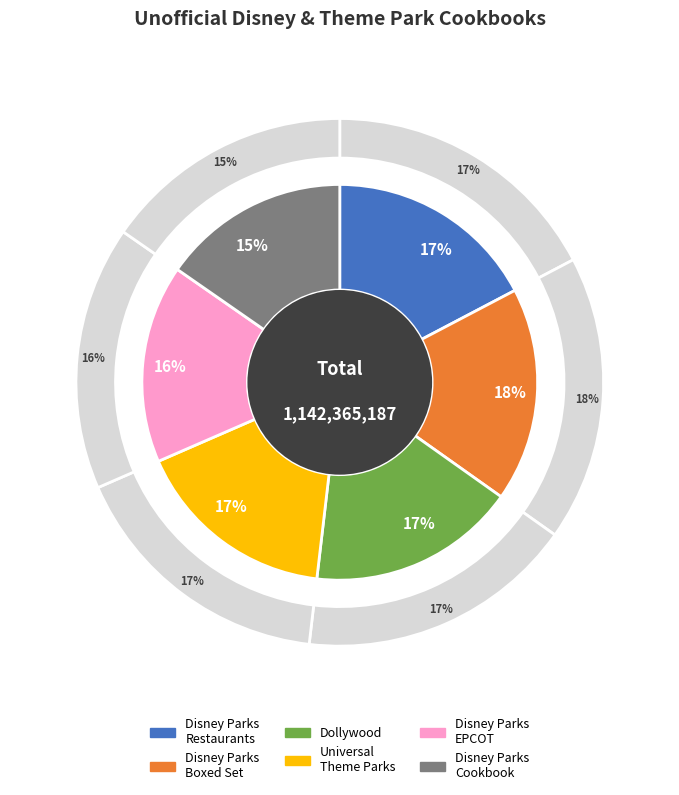

Is there any slice that represents more than half of the pie?

No